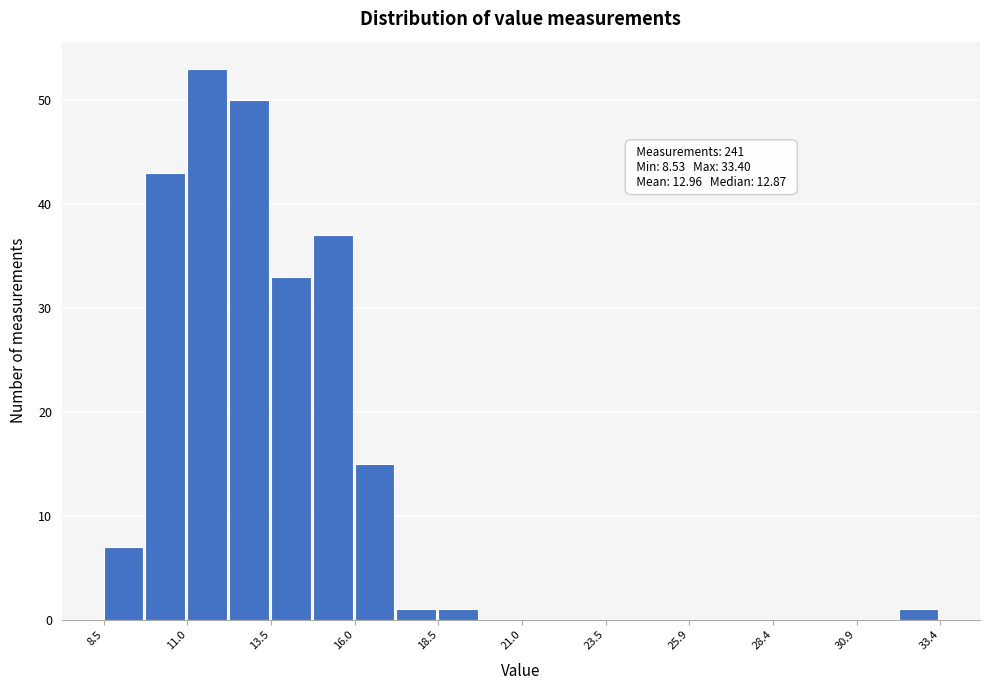

Read against the x-axis, roughly where is the centre of the tallest bar?

11.5